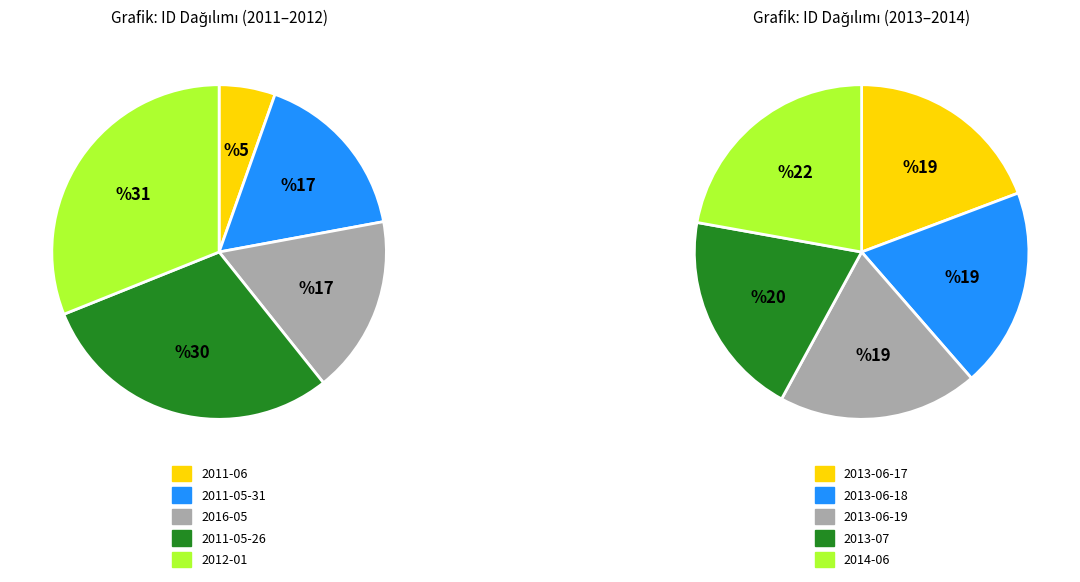

Which has a higher value, 2011-06 or 2013-06-19?

2013-06-19